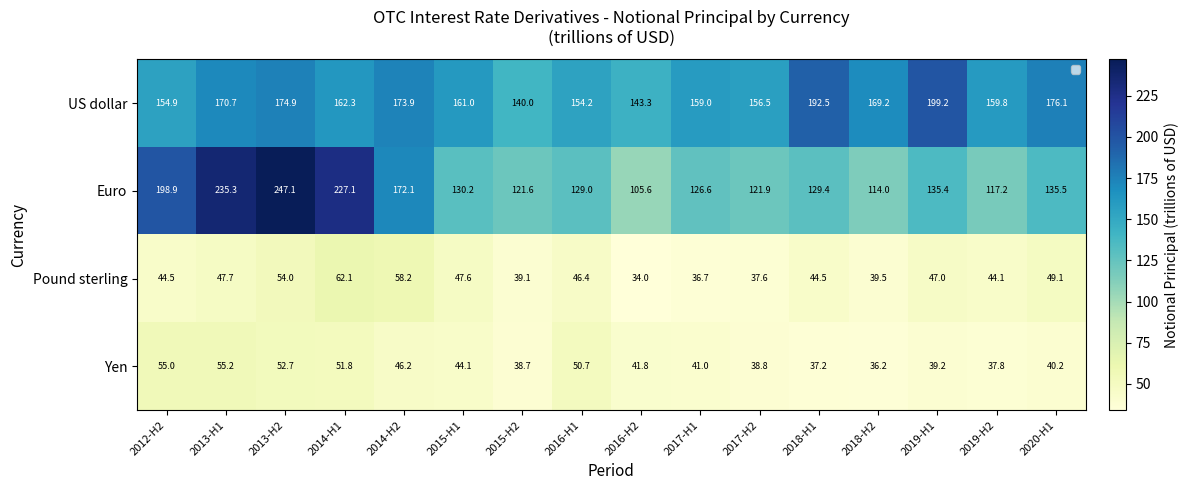

Which series has the widest spread of values?

Euro